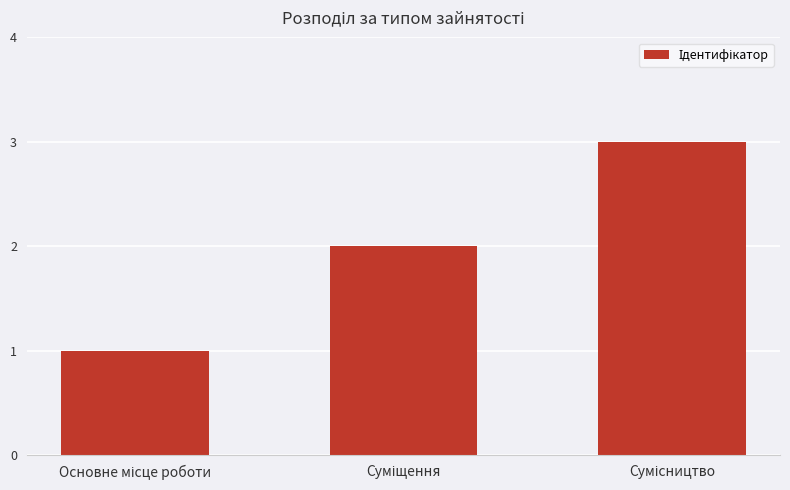

Reading right to left, transcribe all the data shown in this chart.

3	2	1